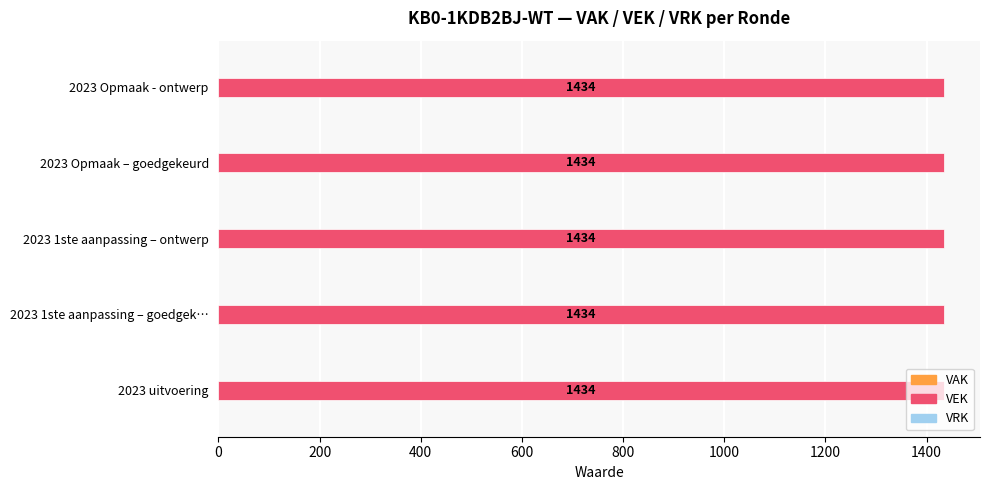

List the labels in order of VRK value, largest first.

2023 uitvoering, 2023 1ste aanpassing – goedgekeurd, 2023 1ste aanpassing – ontwerp, 2023 Opmaak – goedgekeurd, 2023 Opmaak - ontwerp